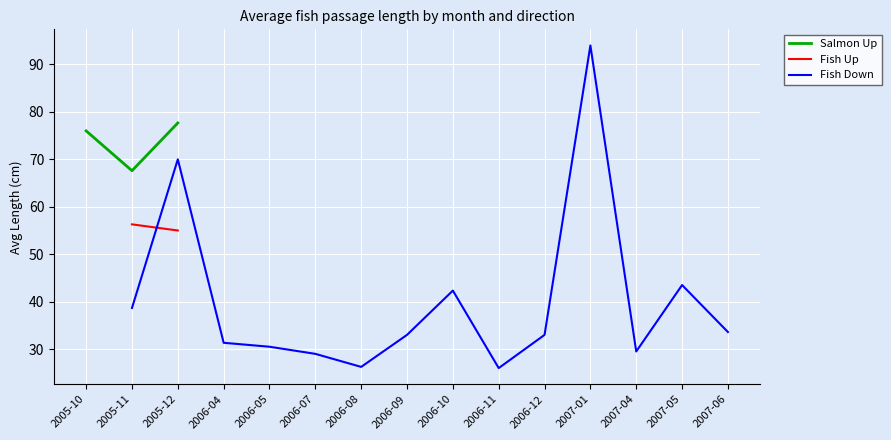

True or false: Fish Down and Salmon Up cross at least once.

False